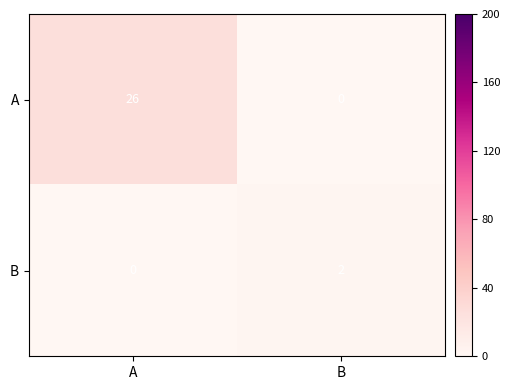

At which category is the sum across all series the highest?

A